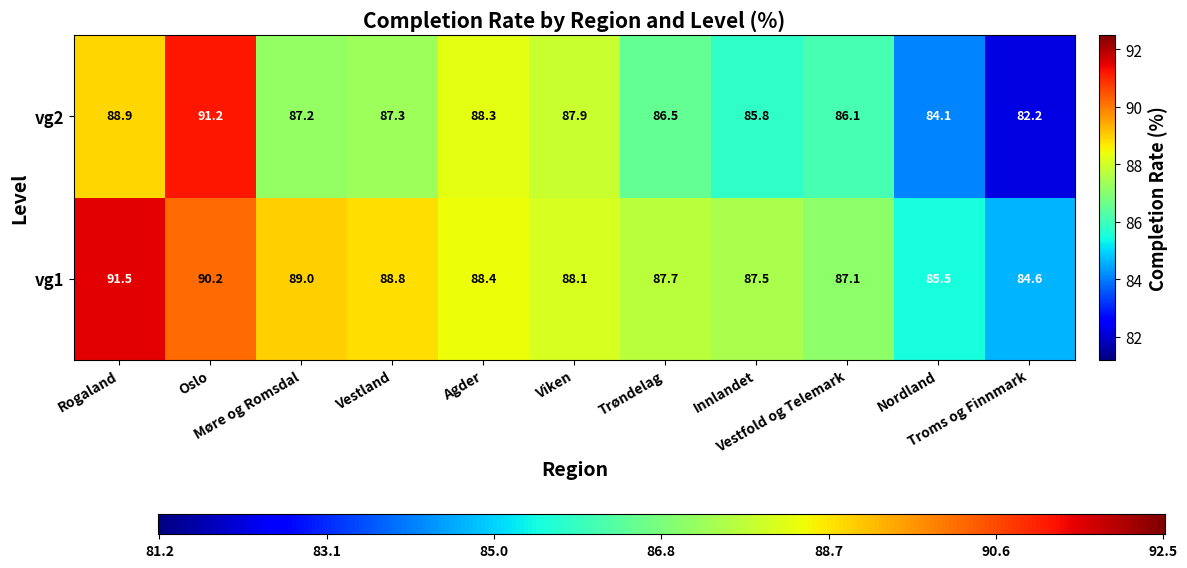

The value of vg2 at Nordland is 150.1. True or false?

False